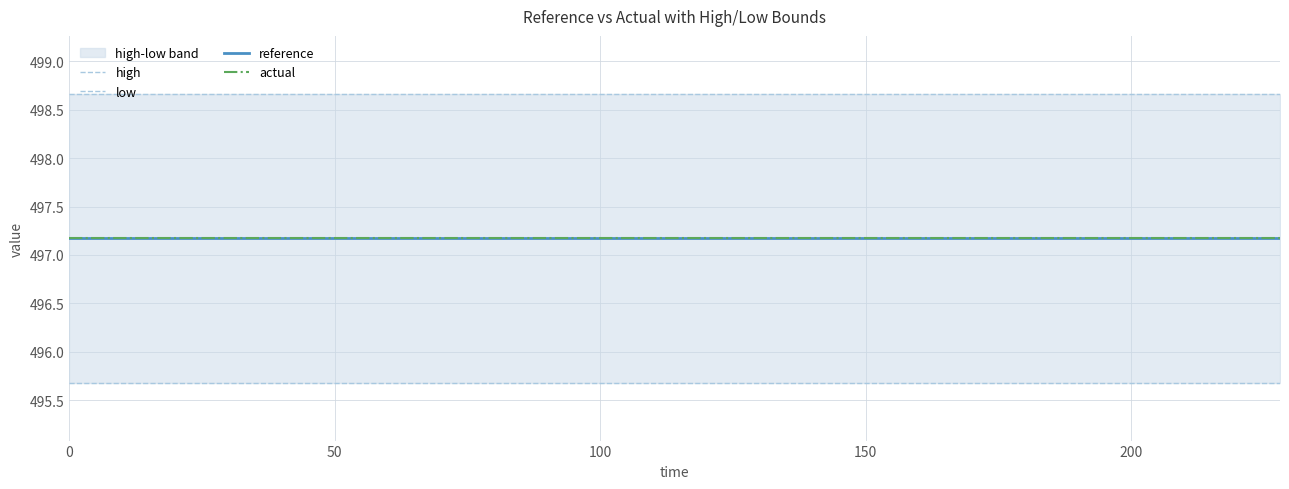

How many lines are shown in the chart?

4